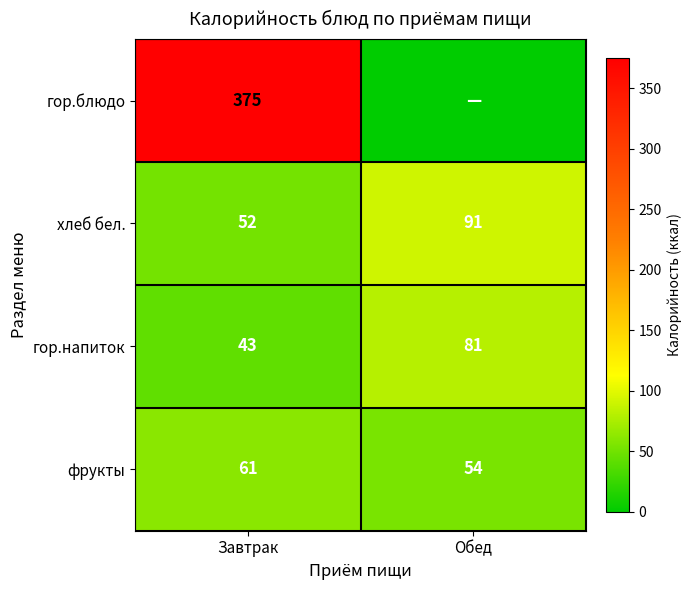

What is the average value of the гор.напиток series?

62